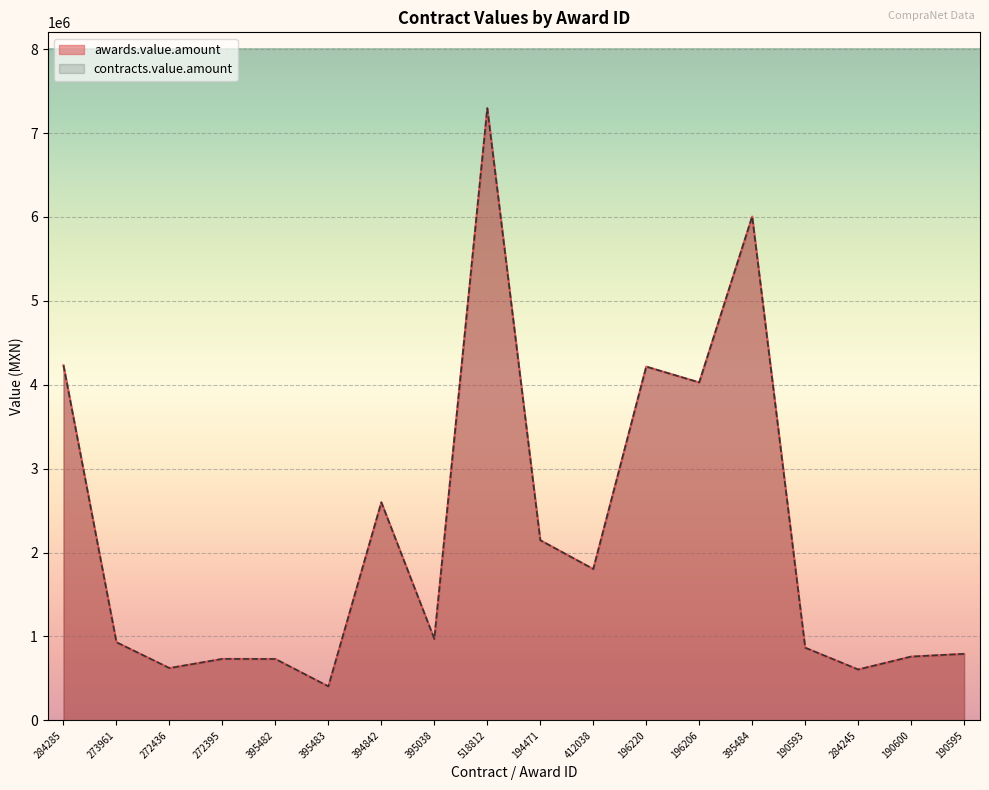

What are all the series names shown in the legend?

awards.value.amount, contracts.value.amount